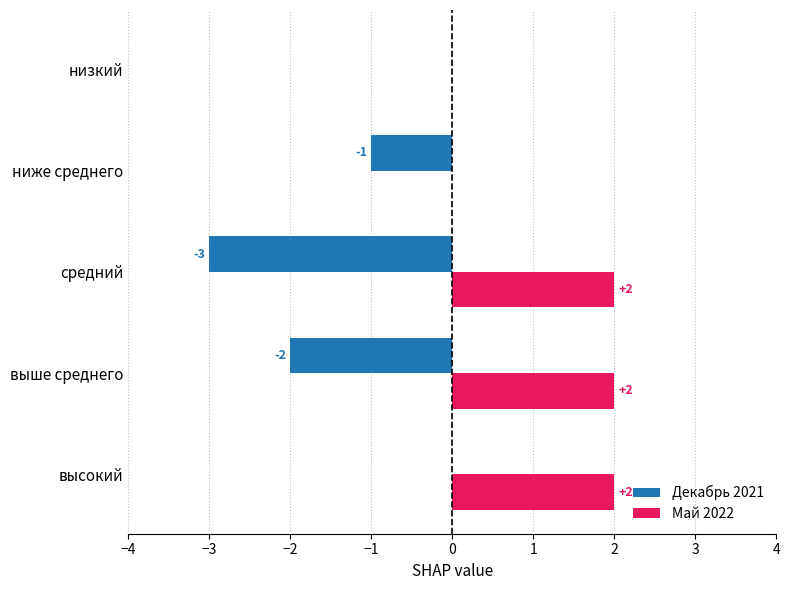

Which series changed the most between высокий and выше среднего?

Декабрь 2021